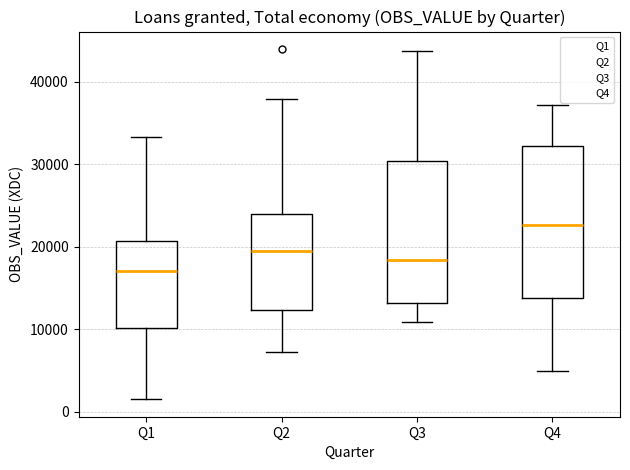

Where does the lower whisker of the box for Q4 end on the y-axis? The values are not printed on the chart, so give them approximately, as read against the axis.

5000